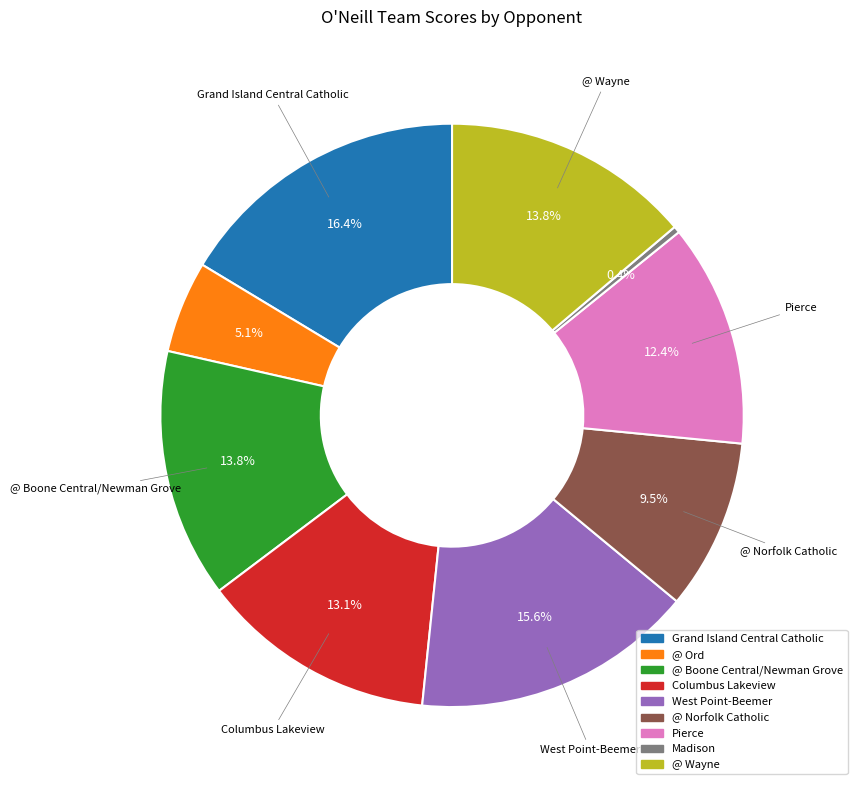

Does any single category account for the majority?

No